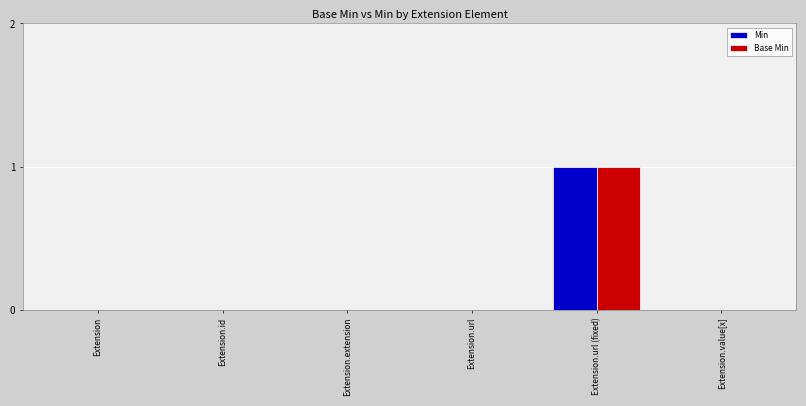

How many series are shown in this chart?

2